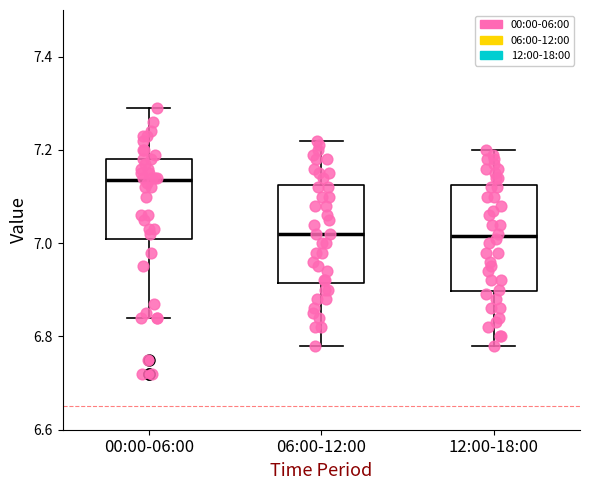

Reading left to right, read every box against the y-axis: the position of its median line, the range the box covers, and the ends of its whiskers. The values are not printed on the chart, so give them approximately, as read against the axis.

00:00-06:00: median 7.14, box 7.02 to 7.18, whiskers 6.84 to 7.30
06:00-12:00: median 7.02, box 6.92 to 7.12, whiskers 6.78 to 7.22
12:00-18:00: median 7.02, box 6.90 to 7.12, whiskers 6.78 to 7.20